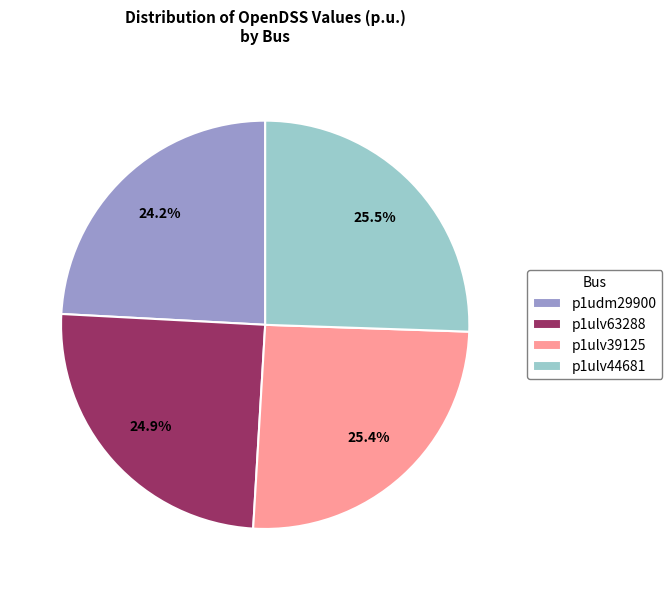

Which slice is the smallest?

p1udm29900